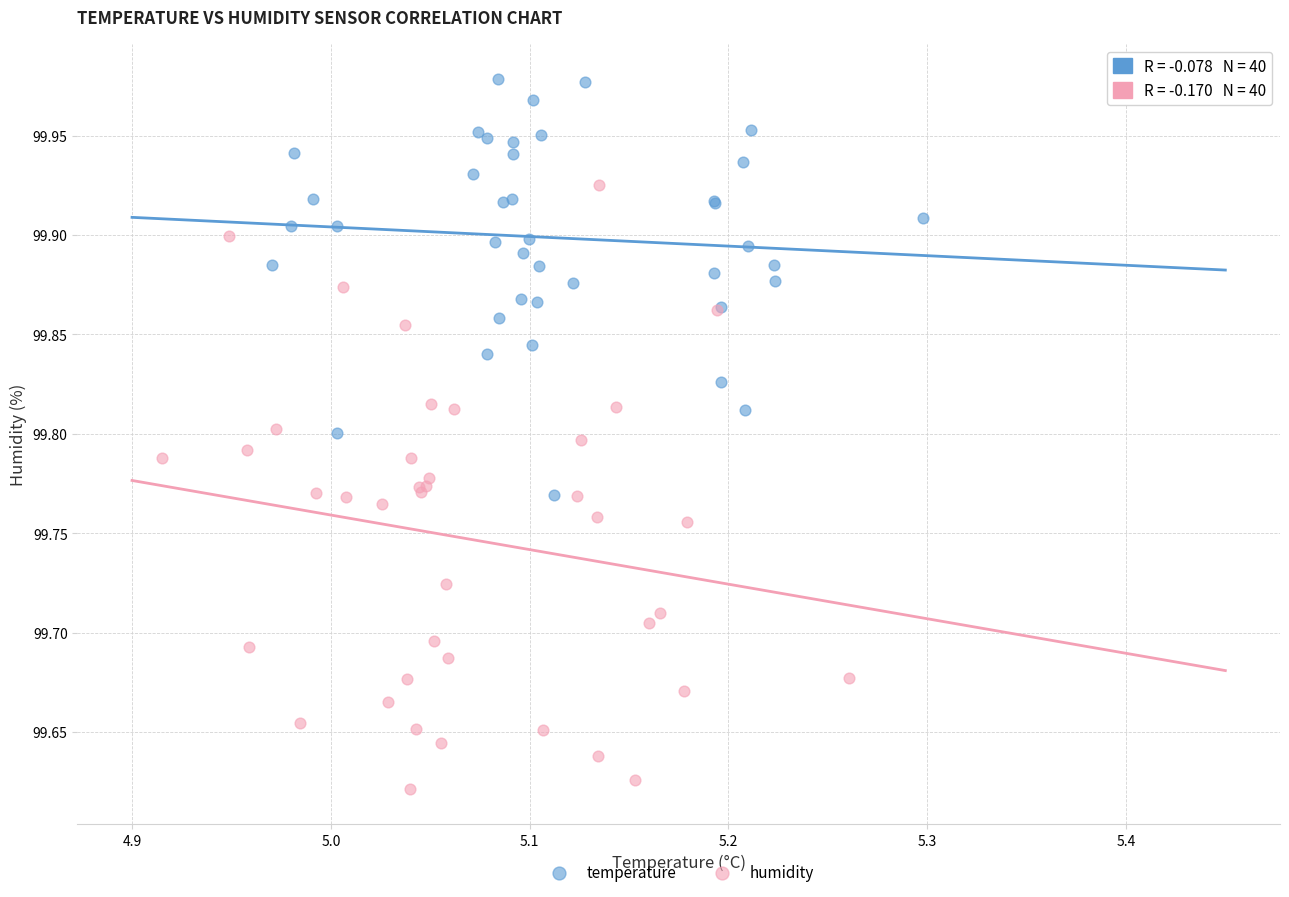

What are all the series names shown in the legend?

temperature, humidity